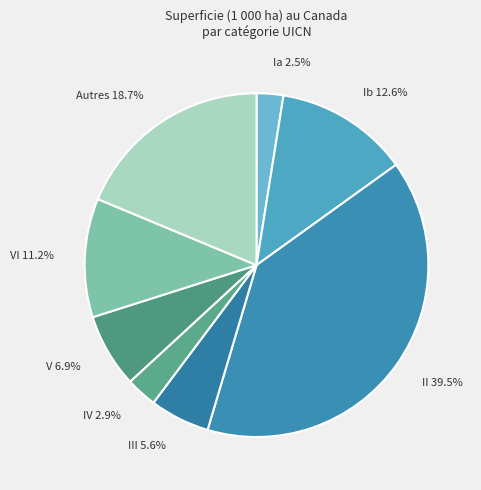

Which category has the biggest portion of the pie?

II 39.5%